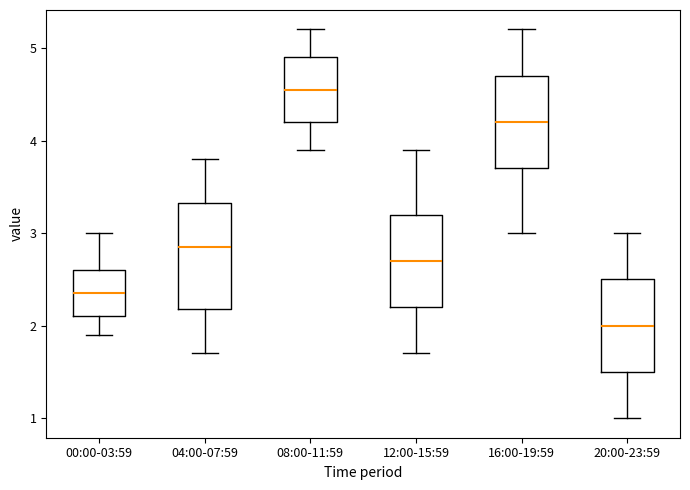

Where does the upper whisker of the box for 00:00-03:59 end on the y-axis? The values are not printed on the chart, so give them approximately, as read against the axis.

3.0